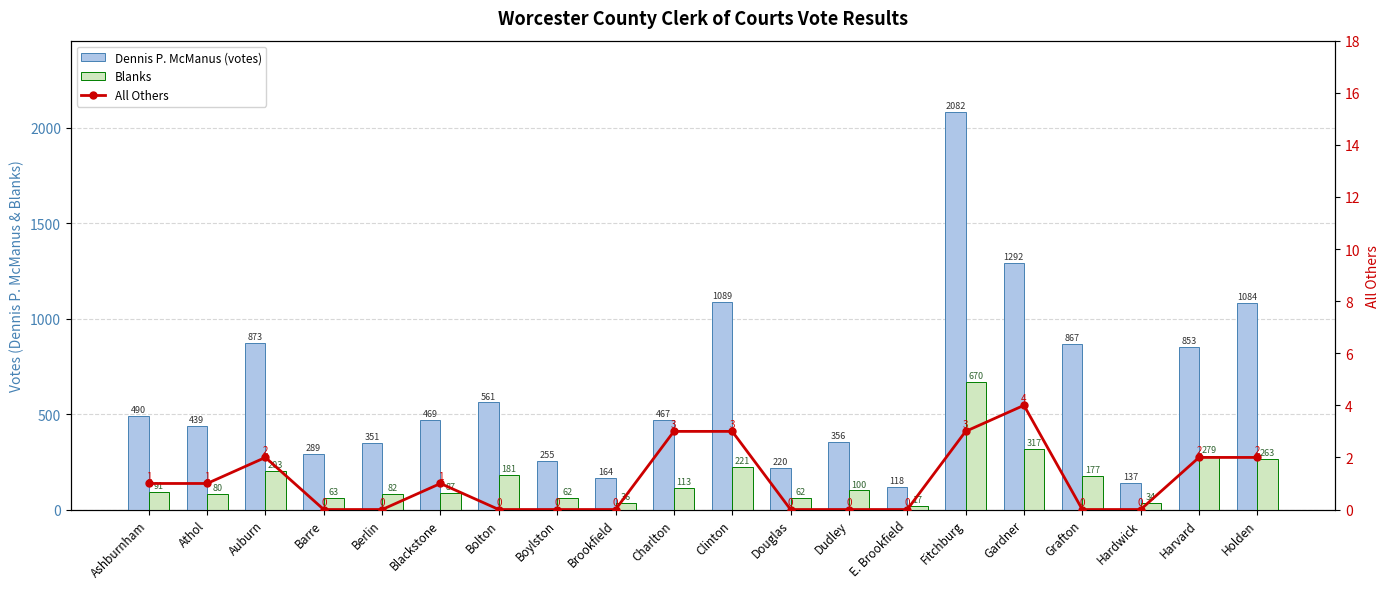

What is the label of the 18th bar from the left?

Hardwick